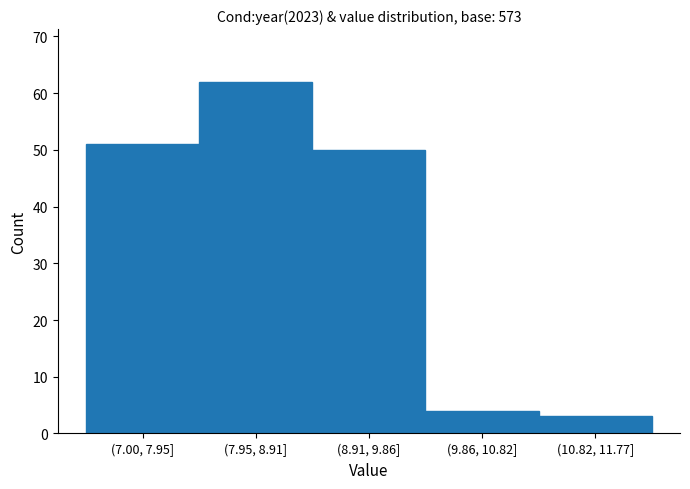

Reading left to right, transcribe all the data shown in this chart.

51	62	50	4	3